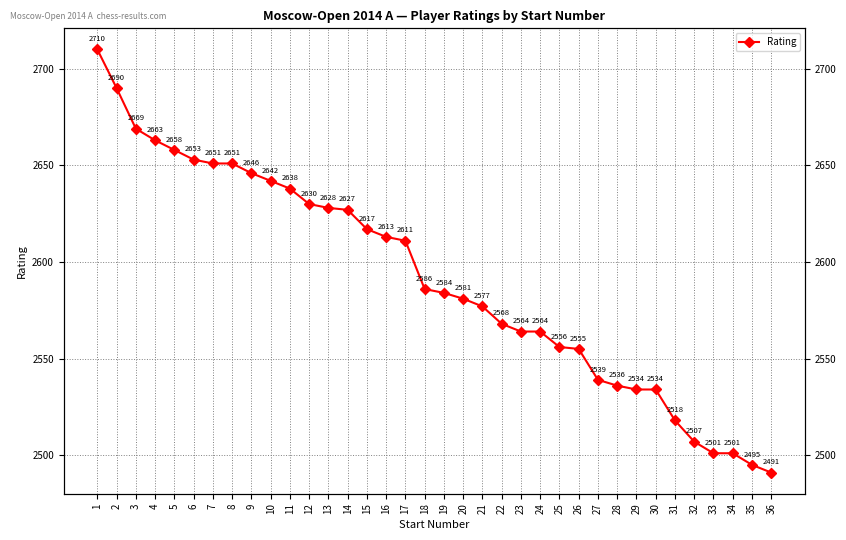

What is the average value?

2591